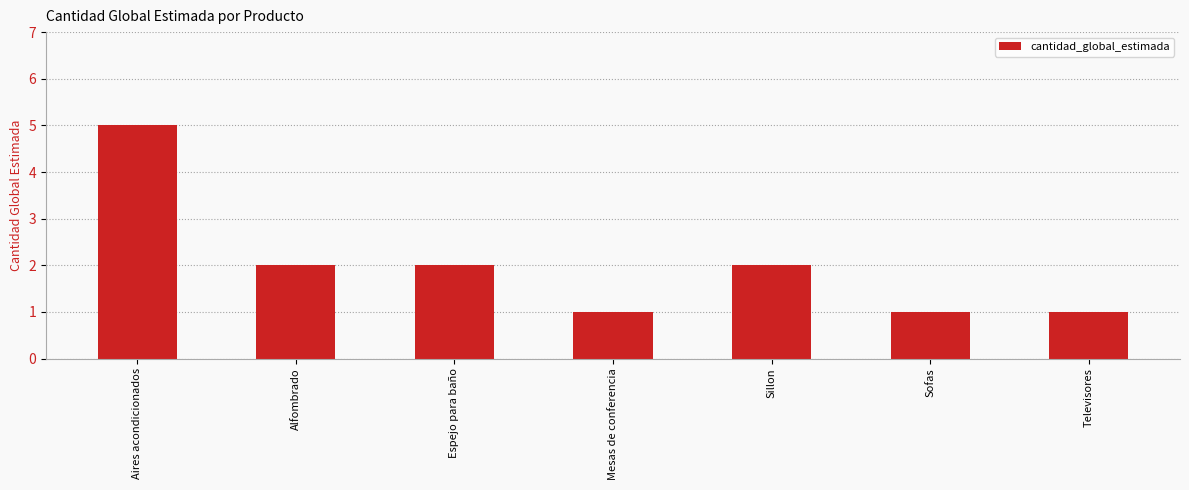

Reading left to right, what are all the values shown in this chart?

5	2	2	1	2	1	1